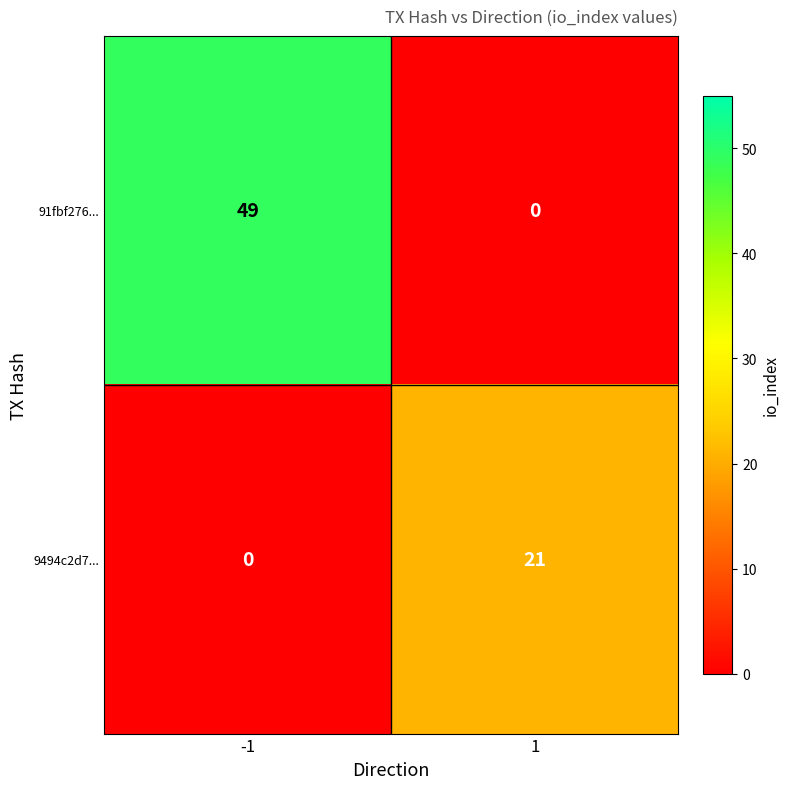

Which series has the largest range (max minus min)?

91fbf276...